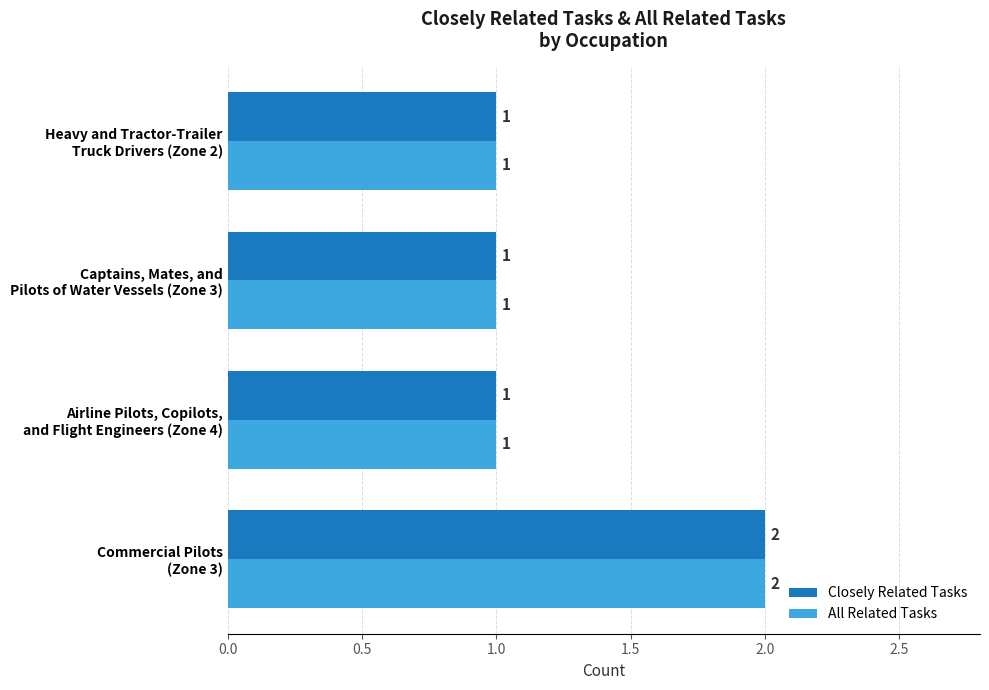

Count the All Related Tasks values in the range 1 to 2.

4